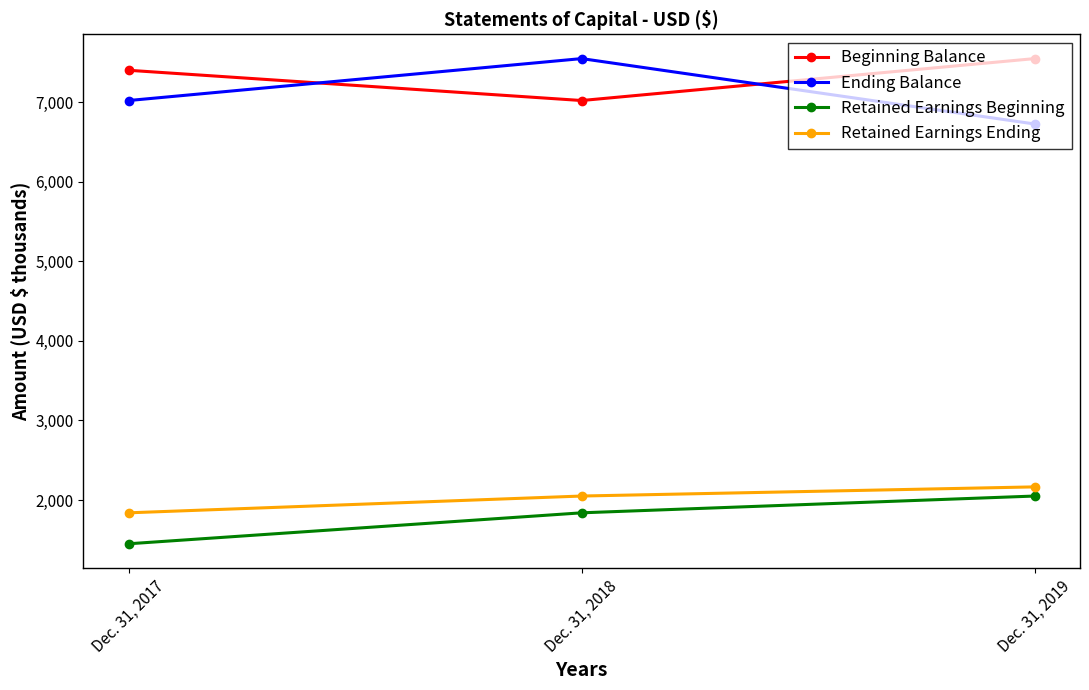

Which series has the largest range (max minus min)?

Ending Balance